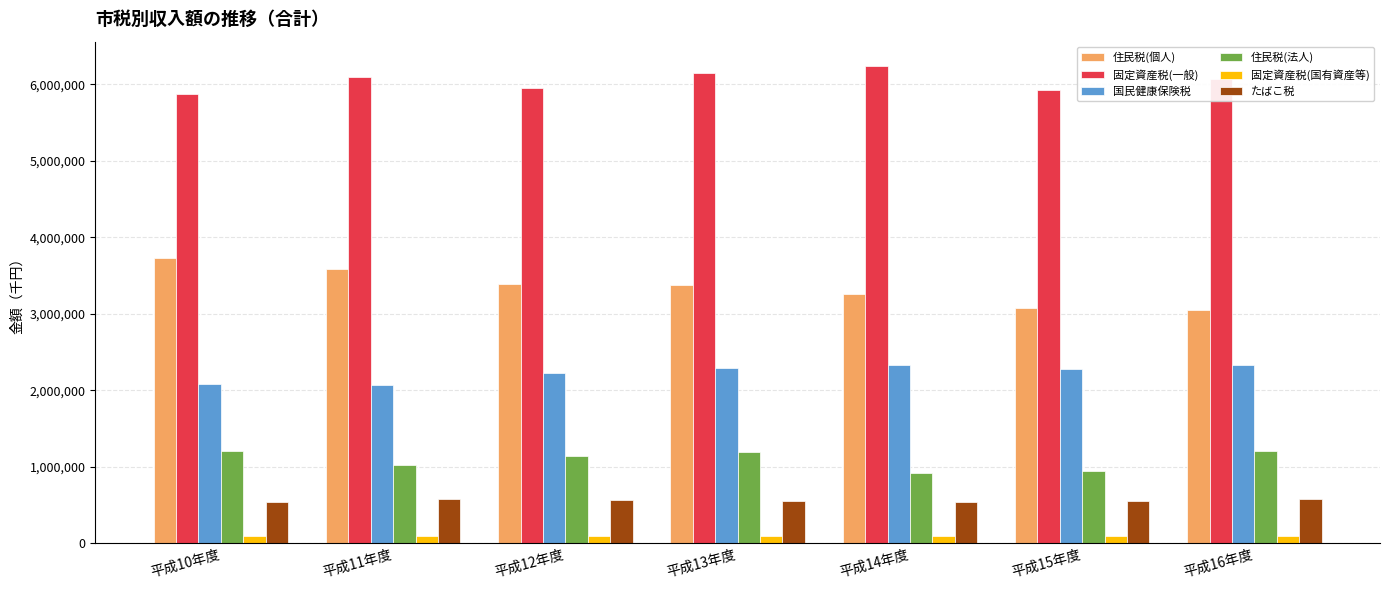

Which series has the largest total across all categories?

固定資産税(一般)